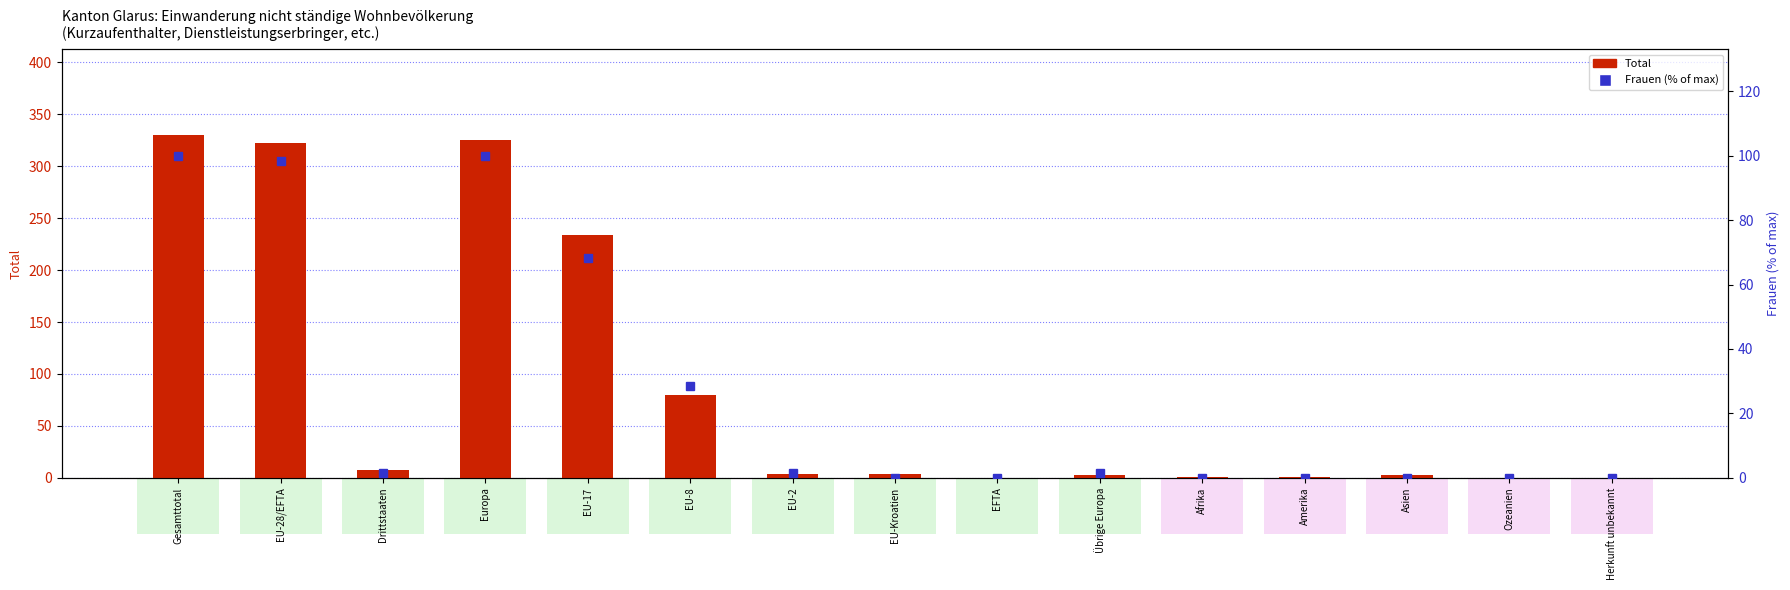

The value of Frauen (% of max) at EU-28/EFTA is 175.3. True or false?

False